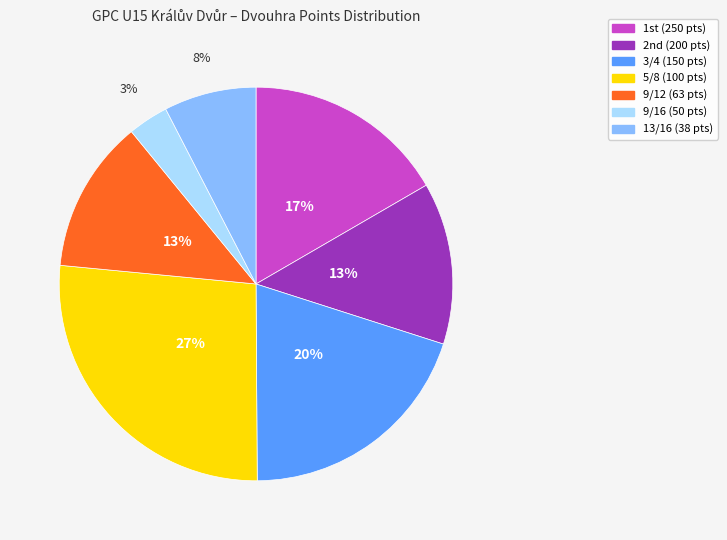

How many segments does this pie chart have?

7